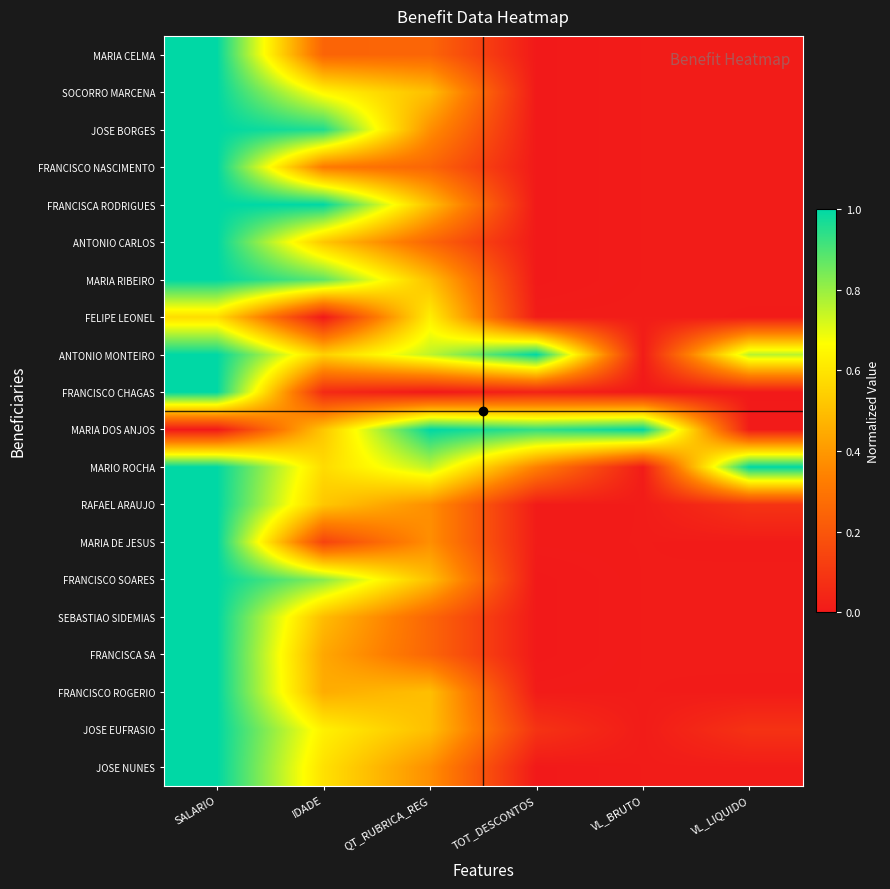

At which category is the sum across all series the highest?

SALARIO